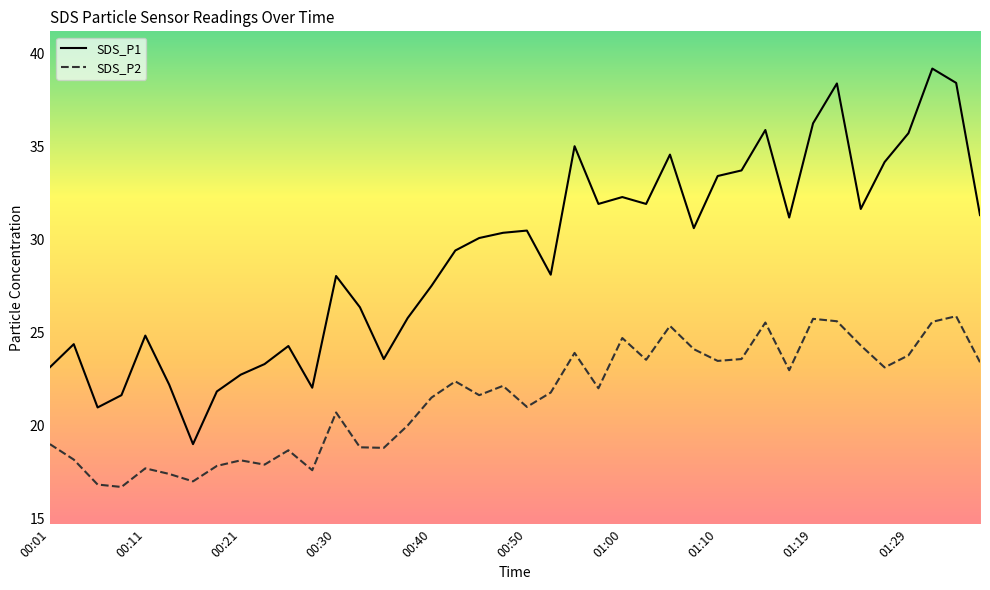

List the series in order of their peak value, highest first.

SDS_P1, SDS_P2